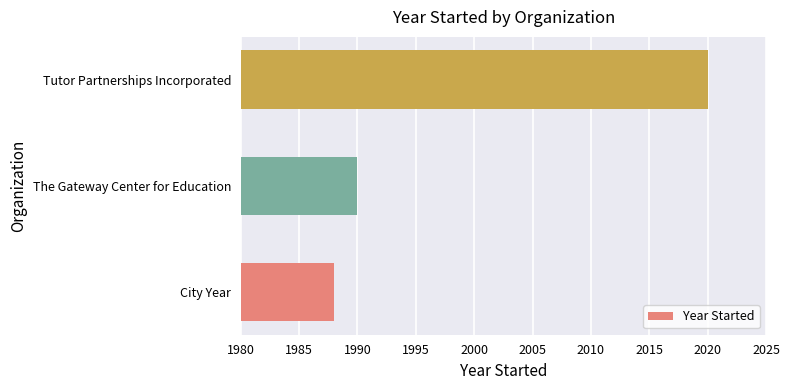

Is it true that the value at City Year is 1988?

True